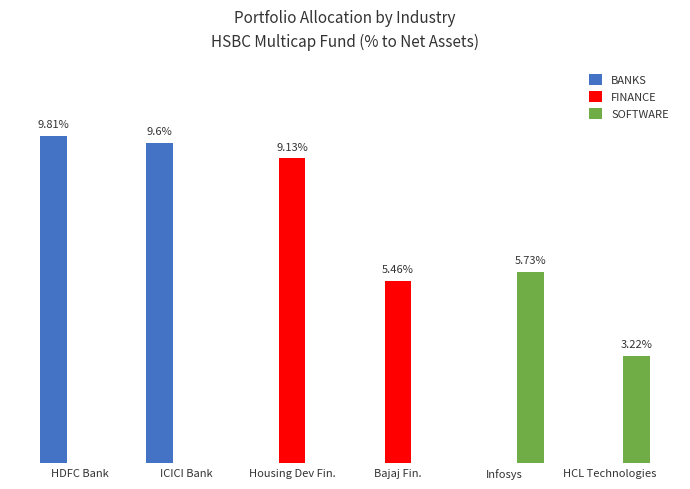

Are the bars horizontal?

No